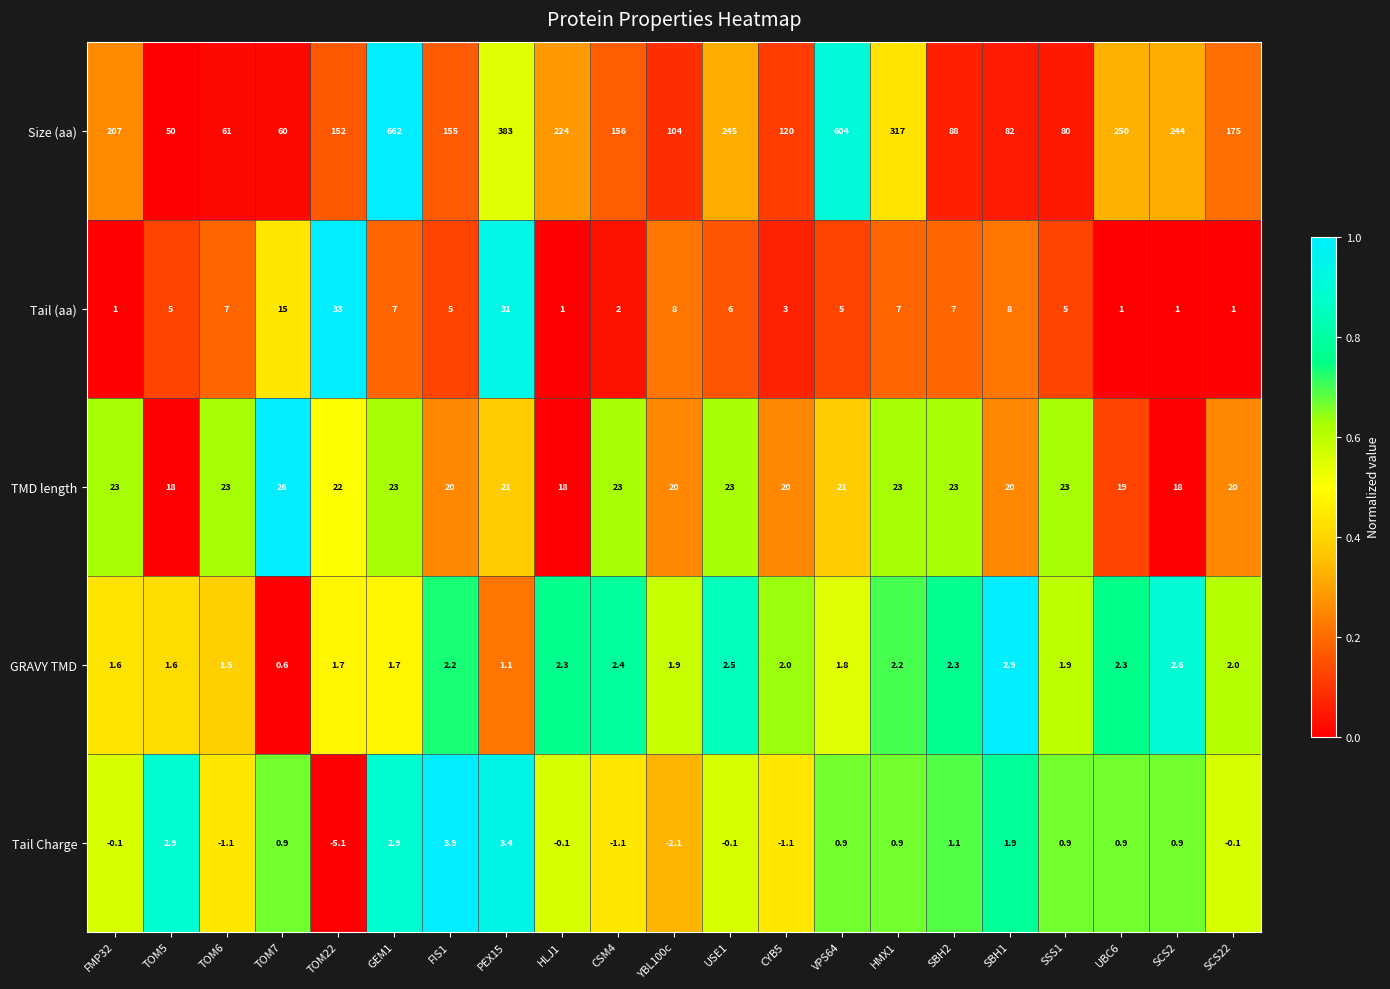

Which series has the largest range (max minus min)?

Size (aa)